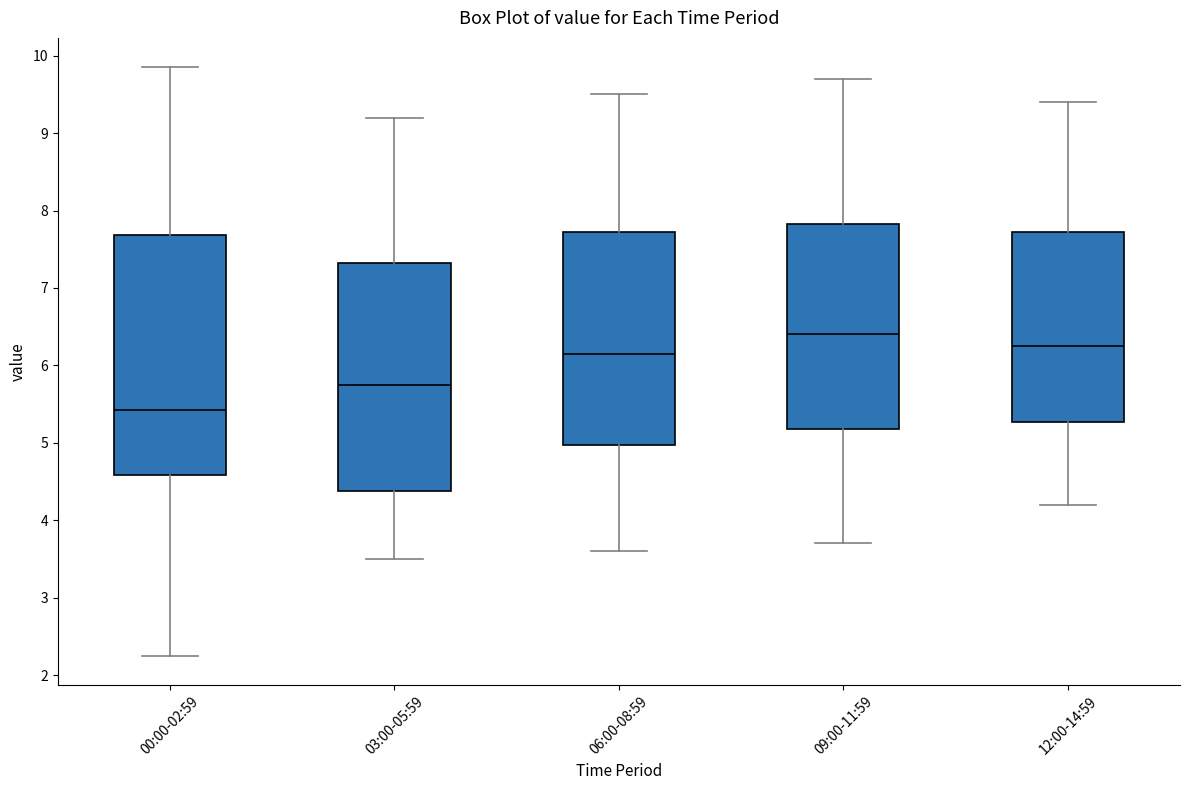

Which box's median line is the lowest?

00:00-02:59